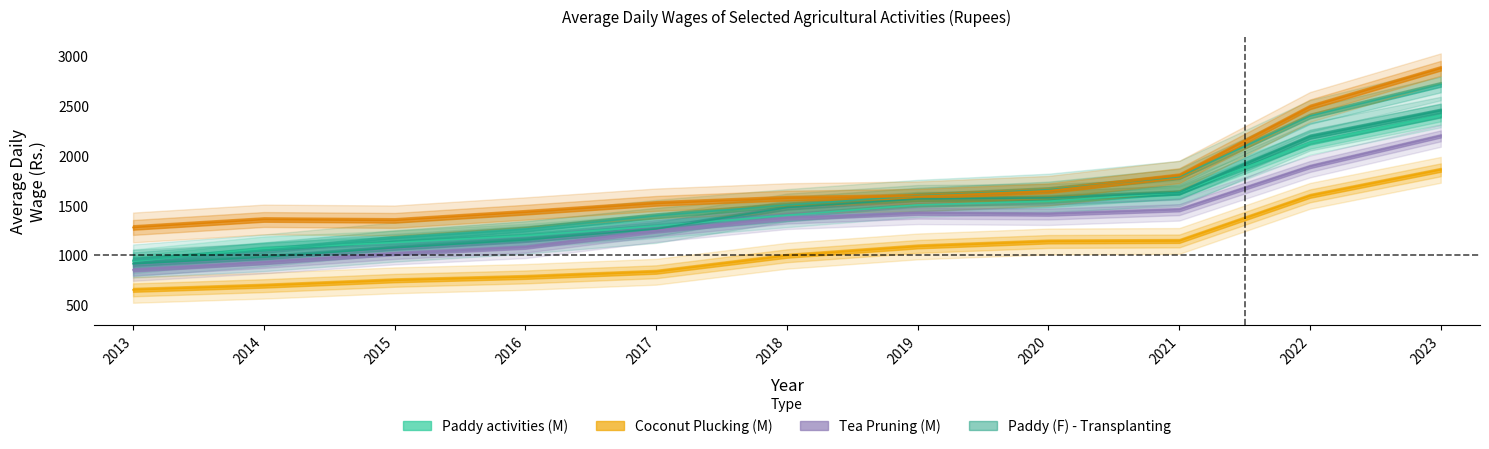

True or false: Tea (M) - Pruning and Coconut (M) - Plucking cross at least once.

False